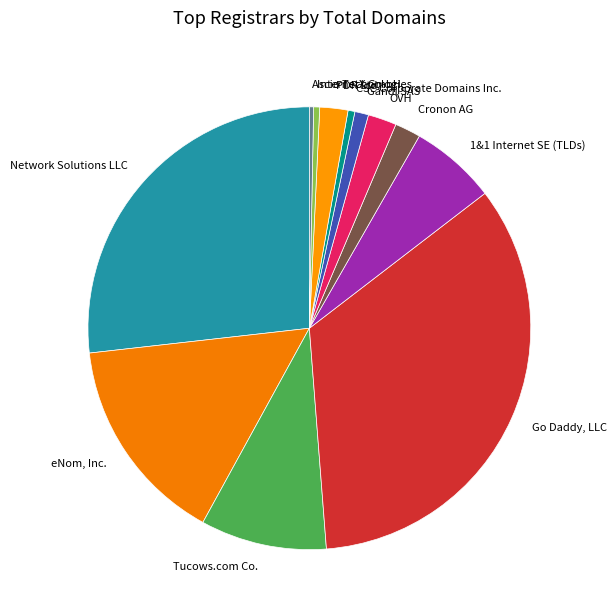

True or false: OVH accounts for 2% of the total.

True